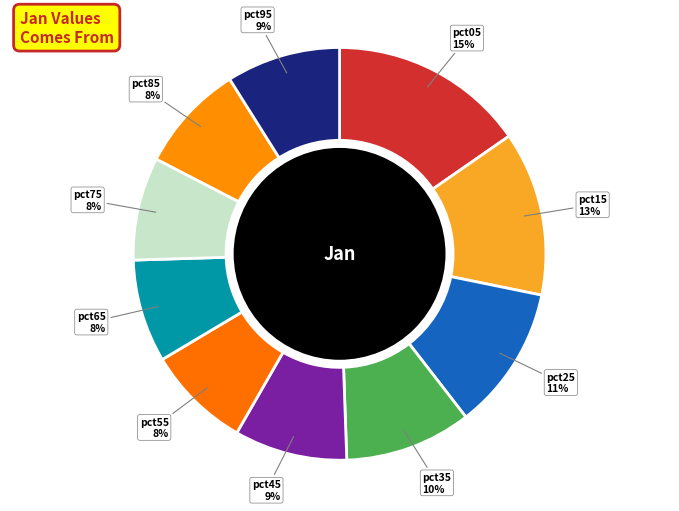

What percentage is the pct95 slice, to the nearest percent?

9%